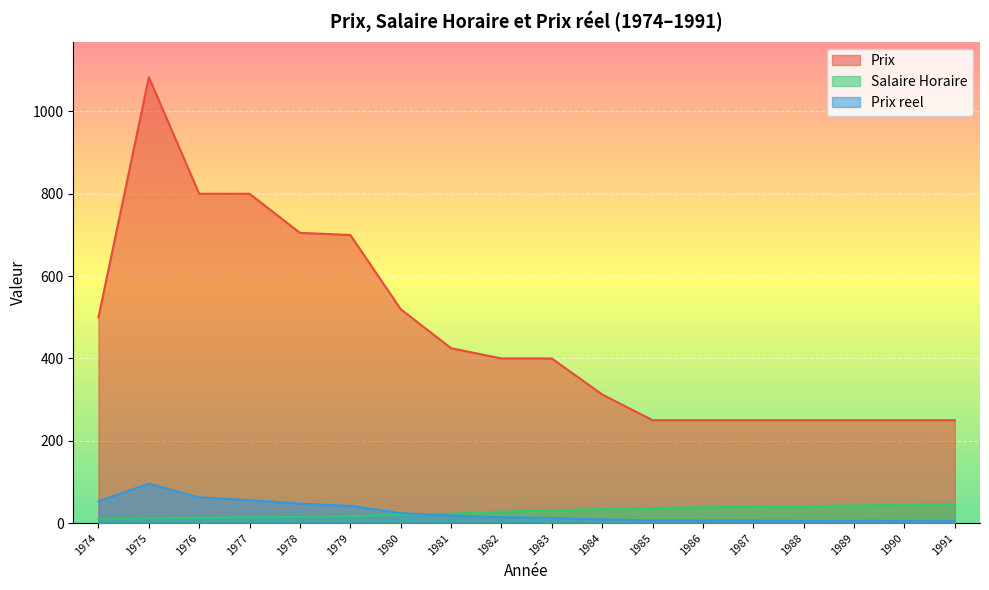

What is the difference between the Salaire Horaire values at 1985 and 1977?

22.6